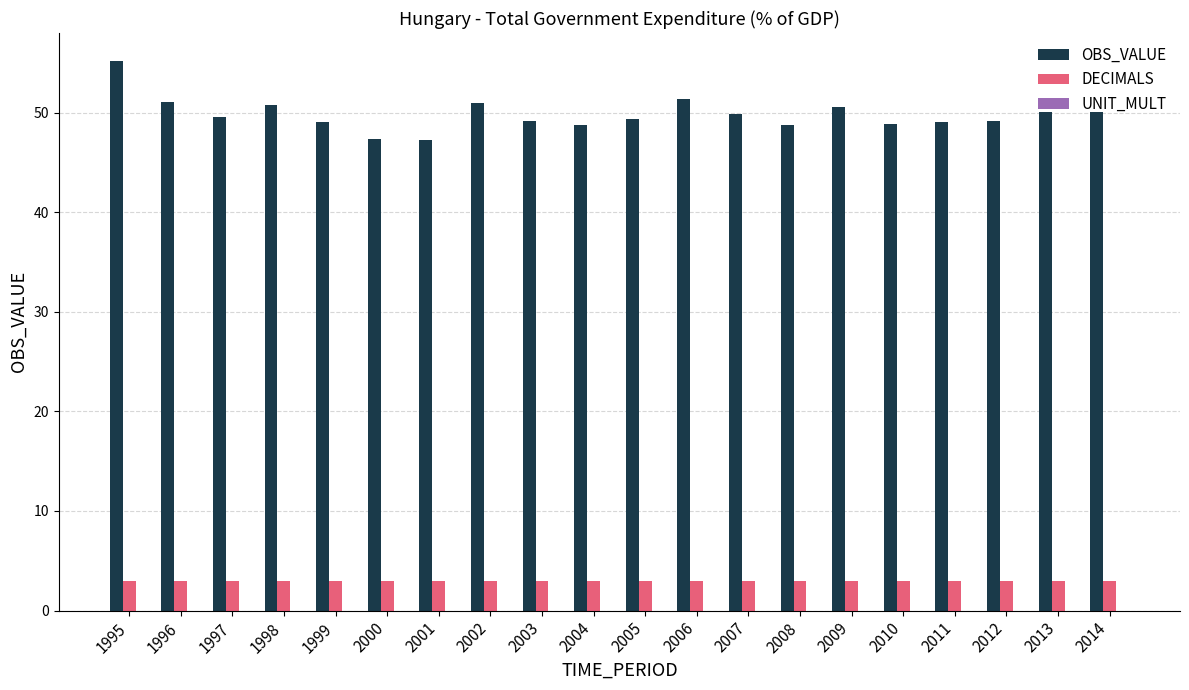

Which series changed the most between 1996 and 2007?

OBS_VALUE